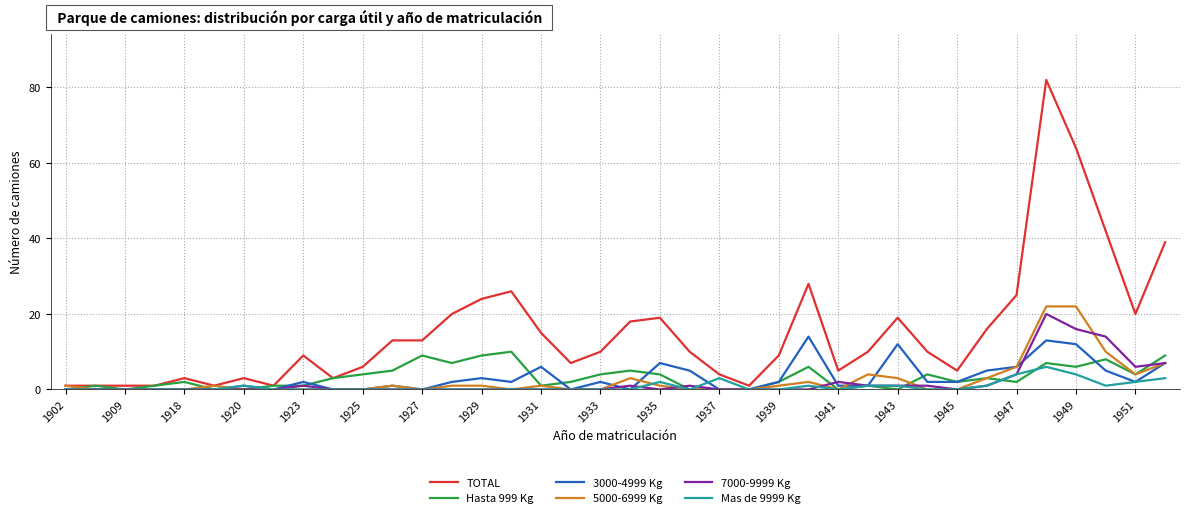

Does the chart have visible grid lines?

Yes